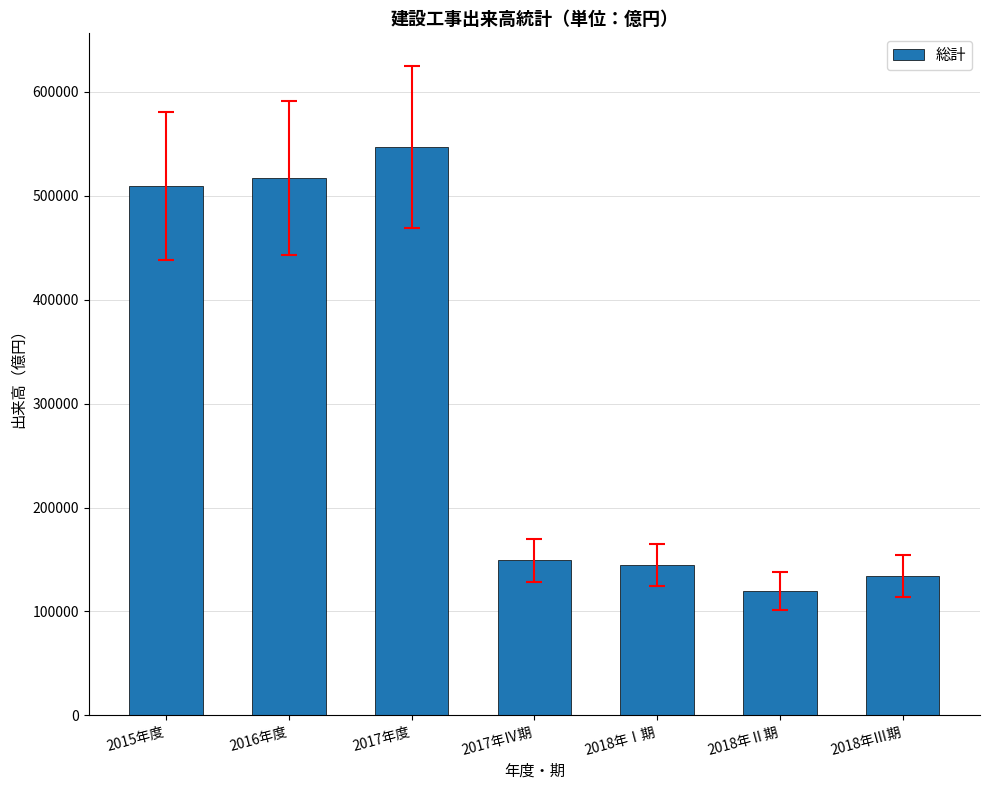

The value at 2018年Ⅰ期 is 144895.8. True or false?

True